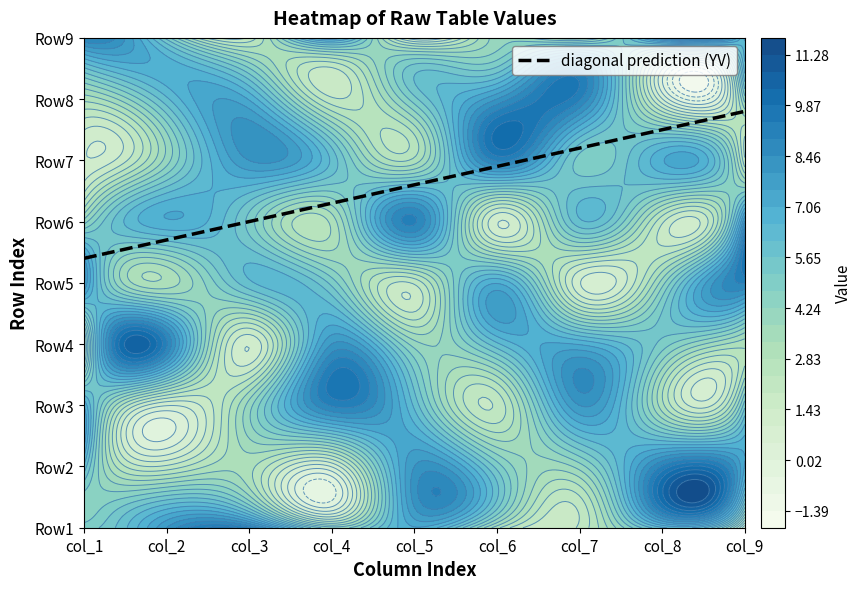

How many values in the Row2 series are below 5?

4